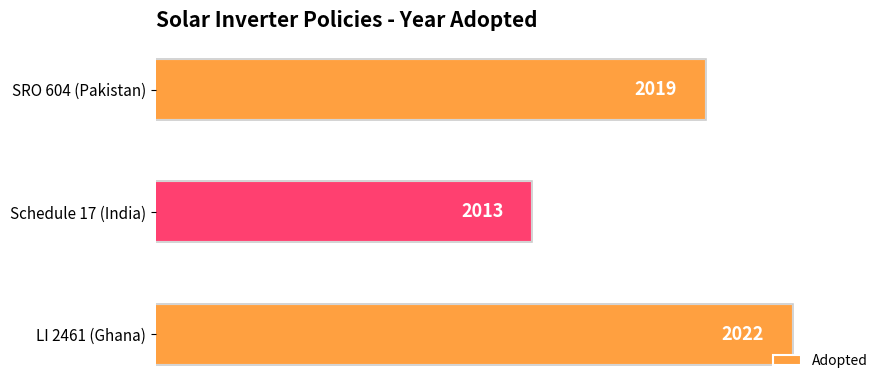

Which category has the lowest value across all series?

Schedule 17 (India)